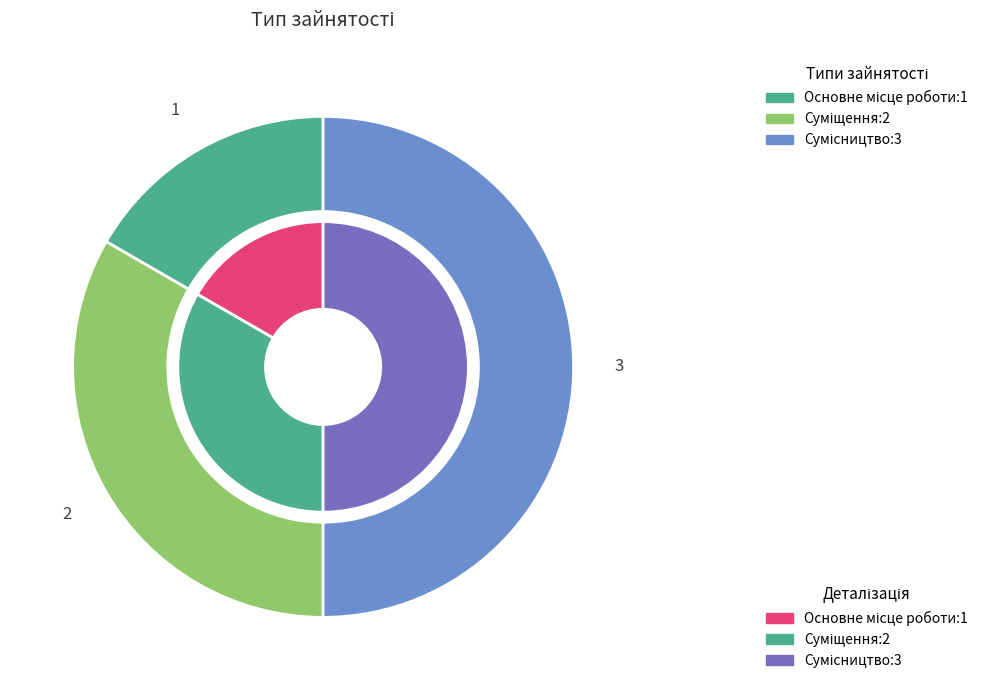

Is there any slice that represents more than half of the pie?

No